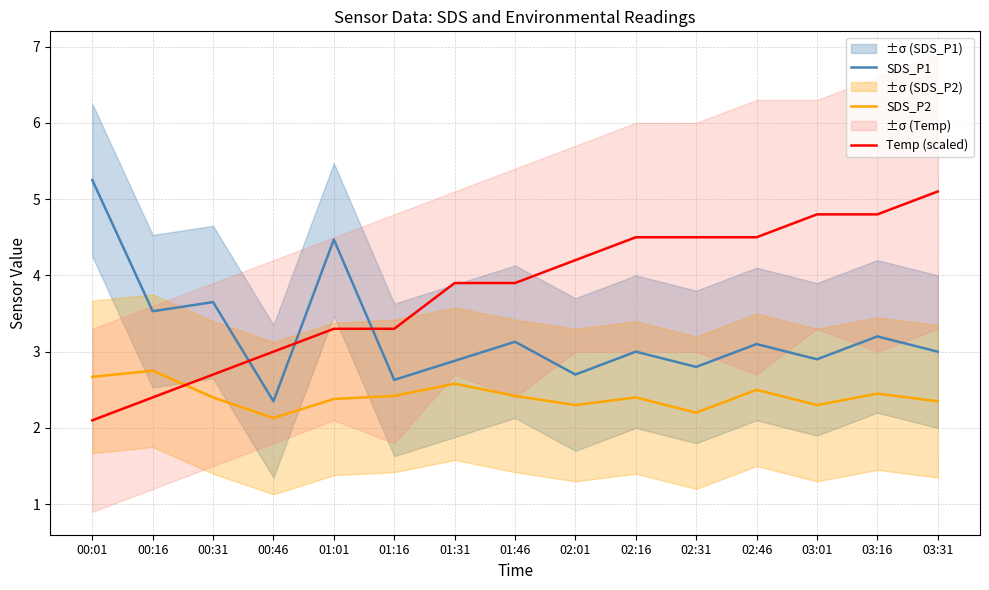

What is the difference between the maximum and minimum values in the SDS_P1 series?

2.9